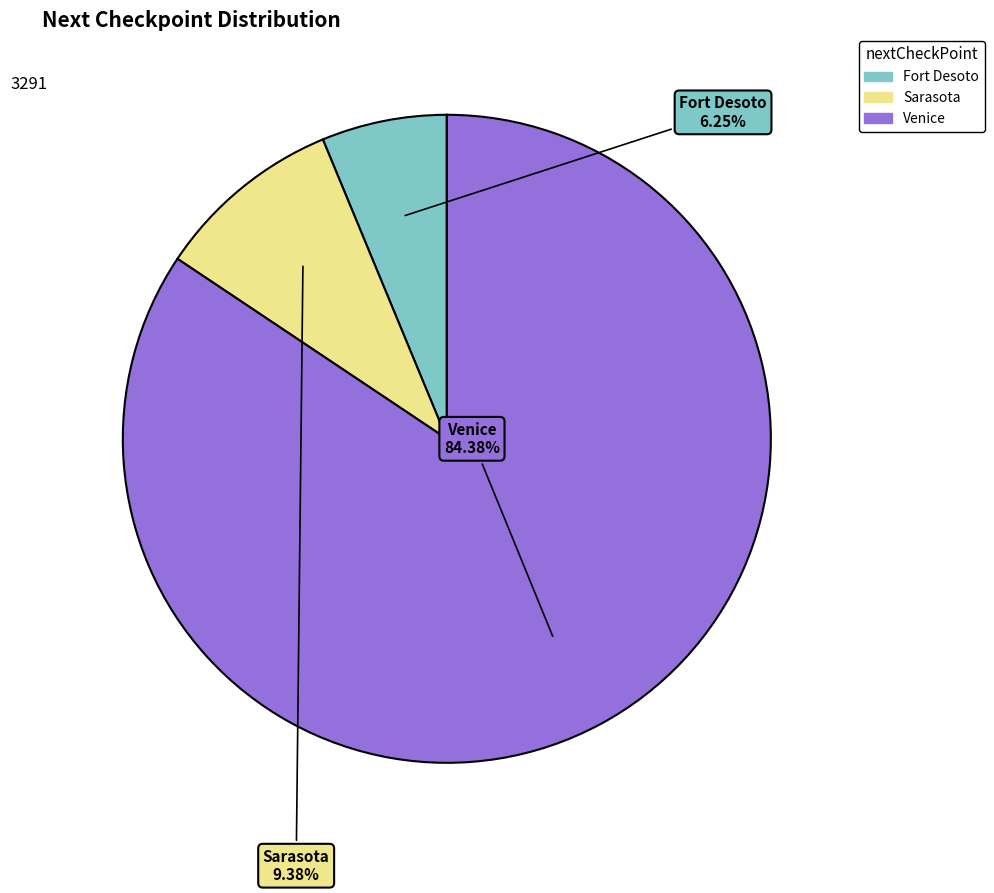

The Sarasota slice represents 4% of the pie. True or false?

False